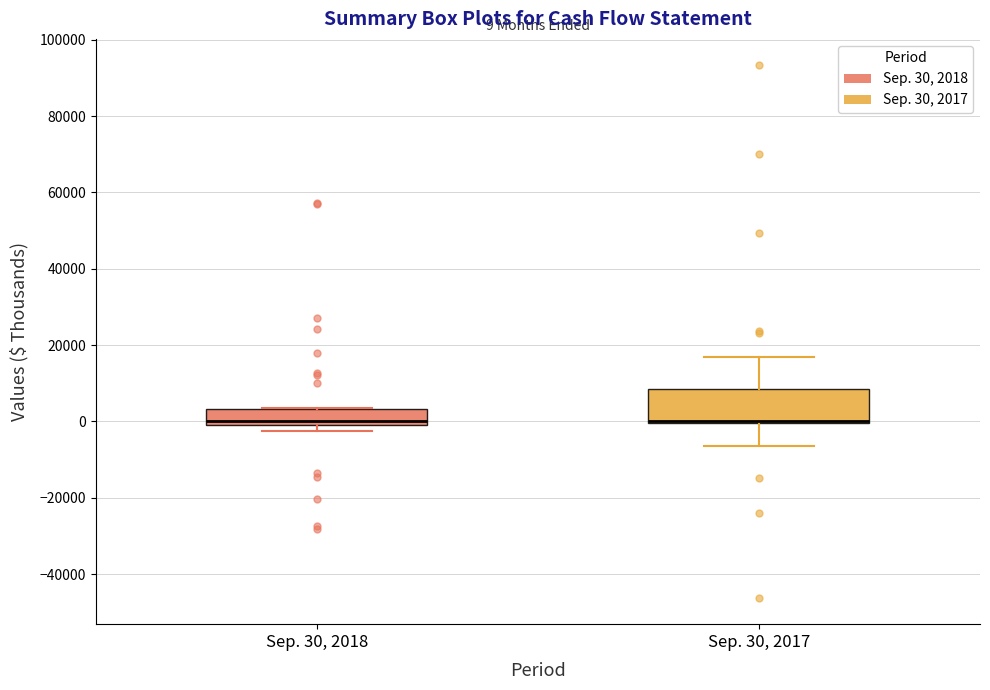

Comparing the boxes themselves (not the whiskers), which one is the tallest?

Sep. 30, 2017